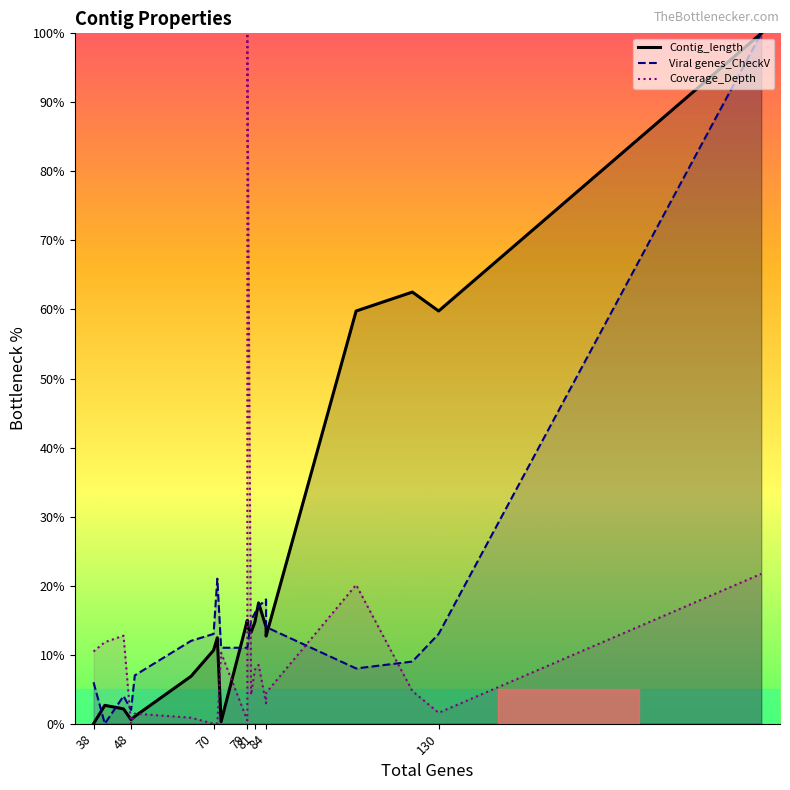

Reading left to right, list all the values displayed in this chart.

Contig_length (line): 0.0	2.7	2.1	0.6	1.1	6.9	10.6	12.5	0.3	15.0	14.0	13.2	14.7	17.5	14.0	12.7	59.8	62.5	59.8	100.0
Viral genes_CheckV (line): 6.0	0.0	4.0	2.0	7.0	12.0	13.0	21.0	11.0	11.0	11.0	15.0	16.0	17.0	18.0	14.0	8.0	9.0	13.0	100.0
Coverage_Depth (line): 10.5	11.8	12.7	0.0	1.5	0.9	0.0	0.1	10.3	0.5	100.0	4.2	7.8	8.5	2.9	4.5	20.1	4.7	1.6	21.7